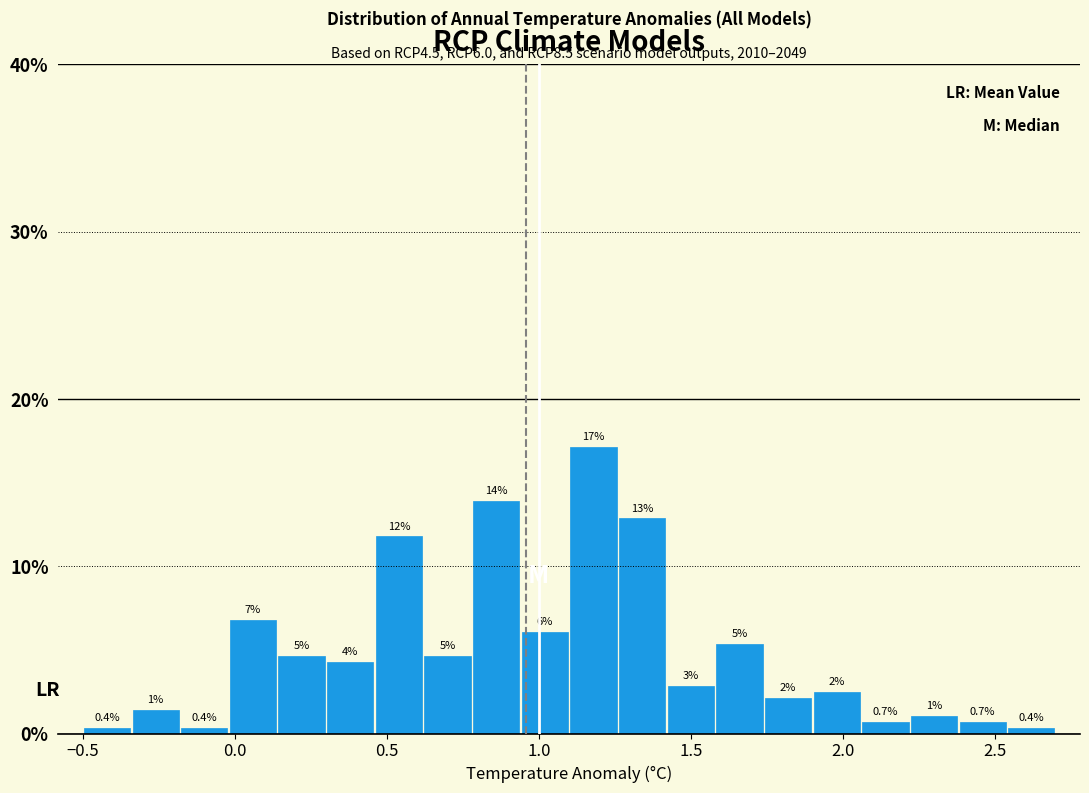

Read against the x-axis, roughly where is the centre of the tallest bar?

1.20